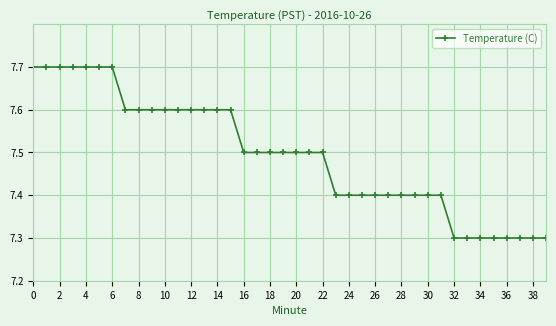

Does the chart have visible grid lines?

Yes